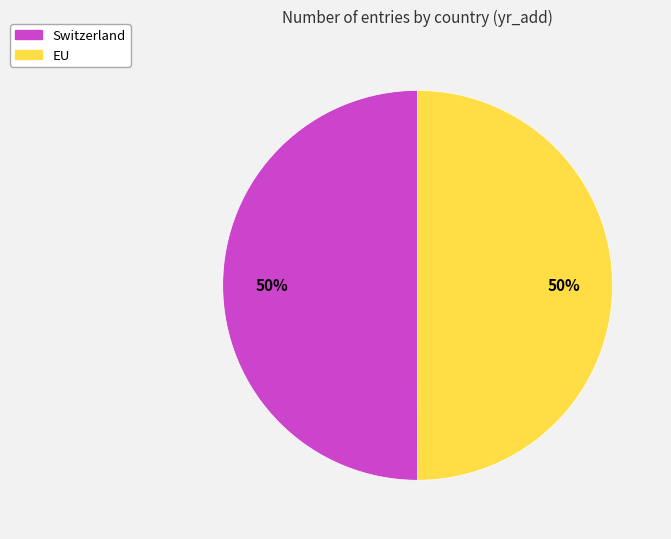

To the nearest percent, what is the average slice percentage?

50%